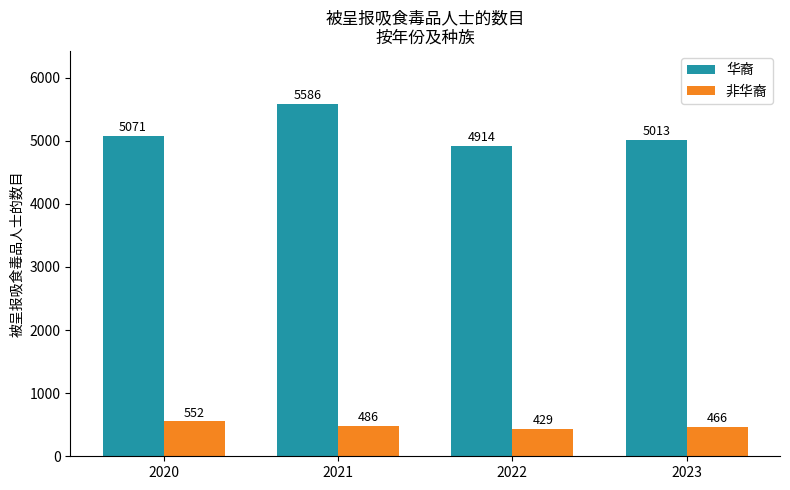

Between 2021 and 2022, which series saw the biggest shift?

华裔